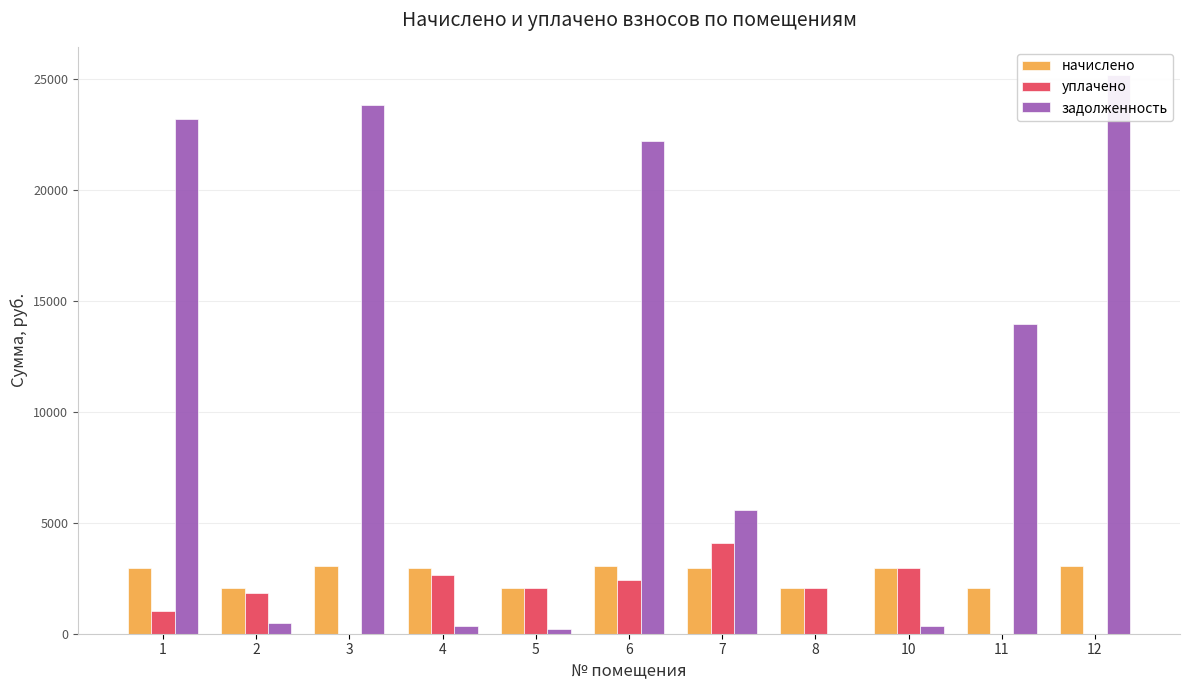

What is the total value across all series at 4?

5914.8